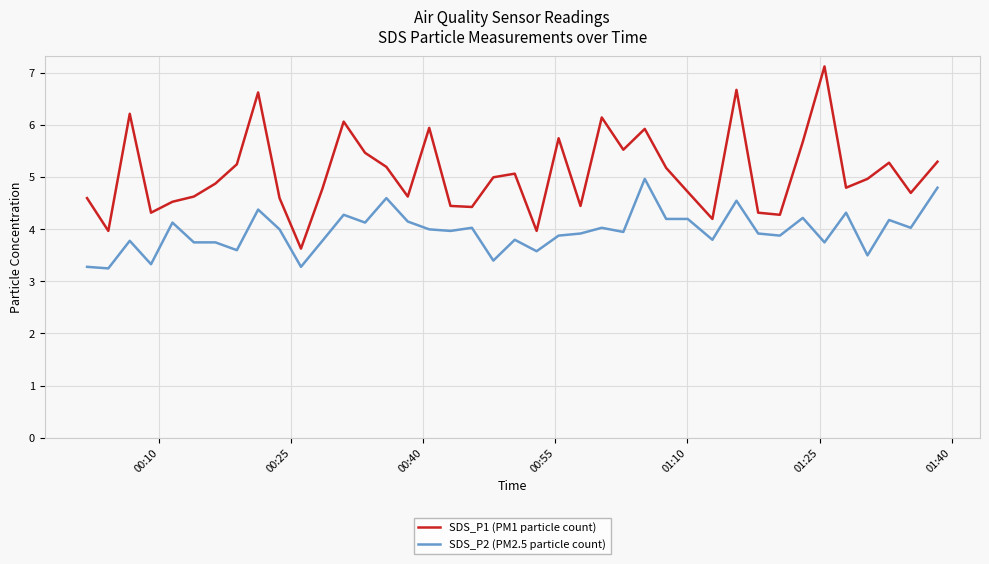

What is the maximum value for SDS_P2 (PM2.5 particle count)?

5.0